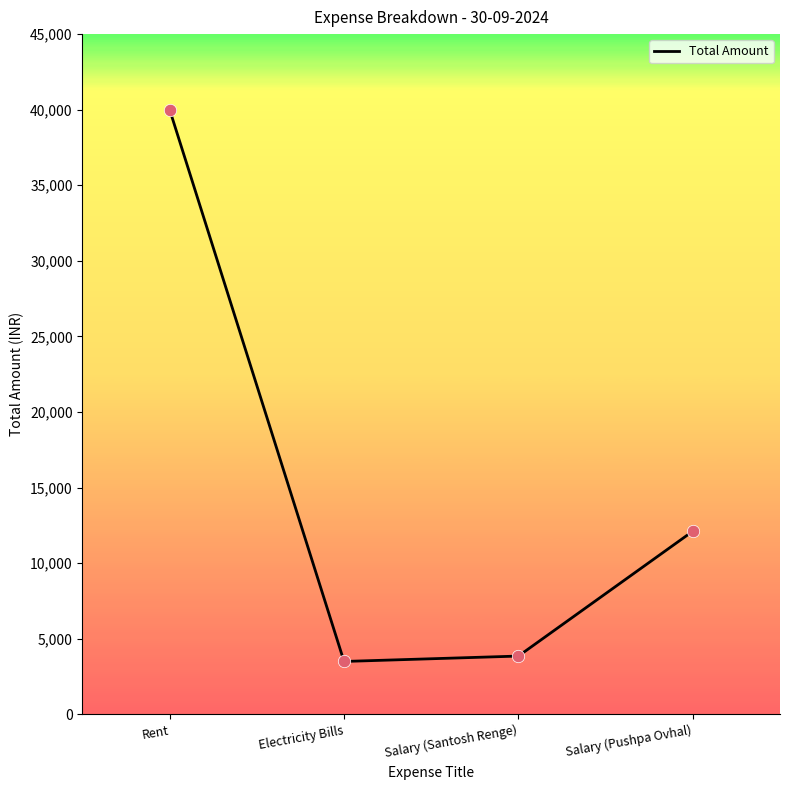

Which has a higher value, Salary (Pushpa Ovhal) or Salary (Santosh Renge)?

Salary (Pushpa Ovhal)